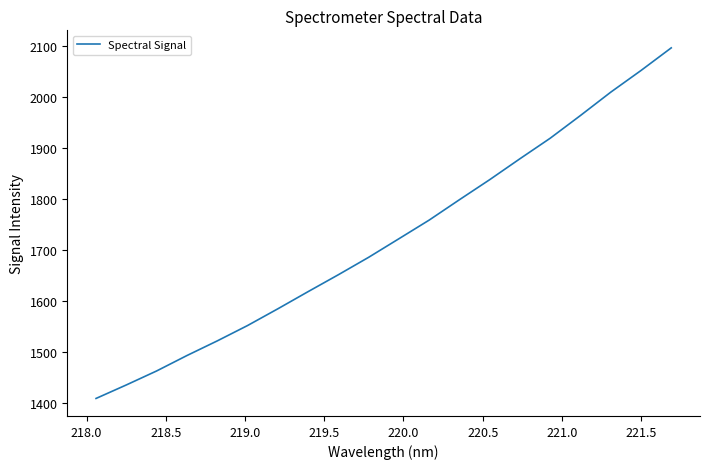

What is the smallest value displayed?

1409.7